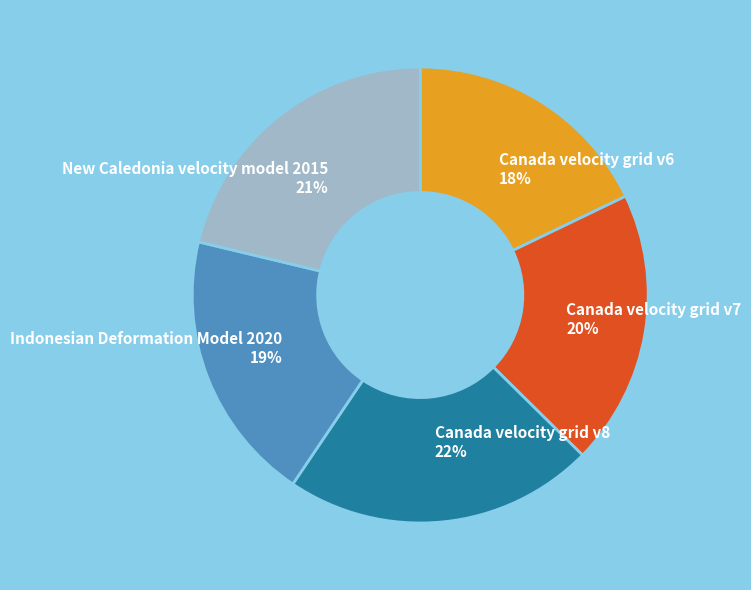

How many slices are in this pie chart?

5